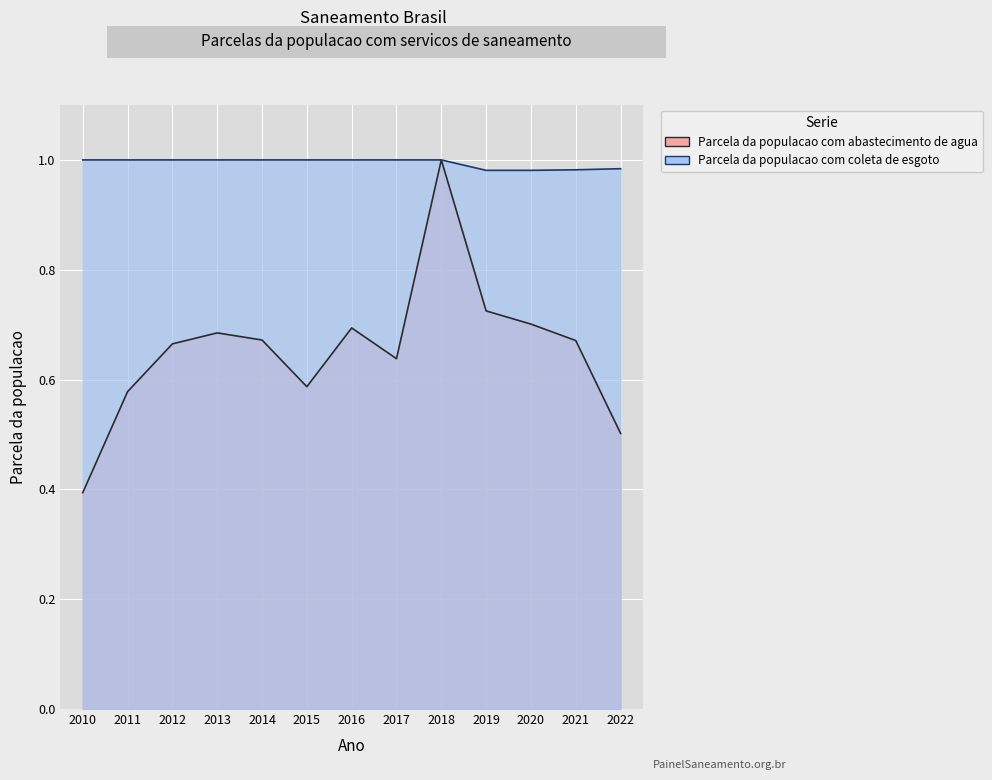

At how many categories does at least one series exceed 0?

13